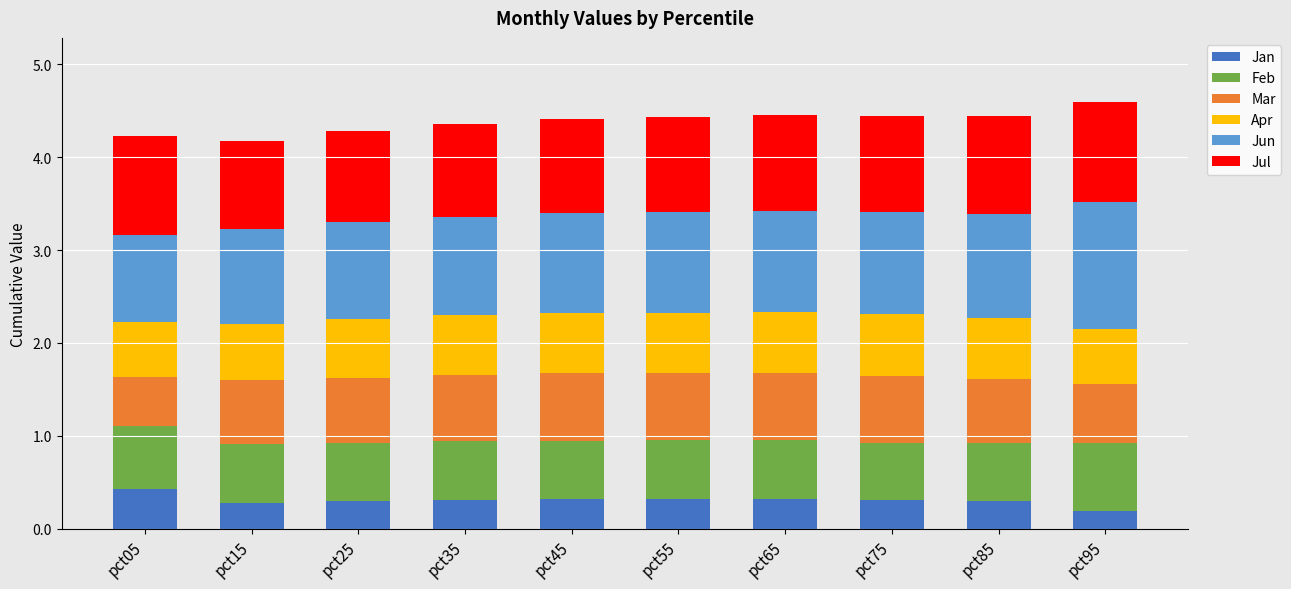

What is the total value across all series at pct95?

4.6